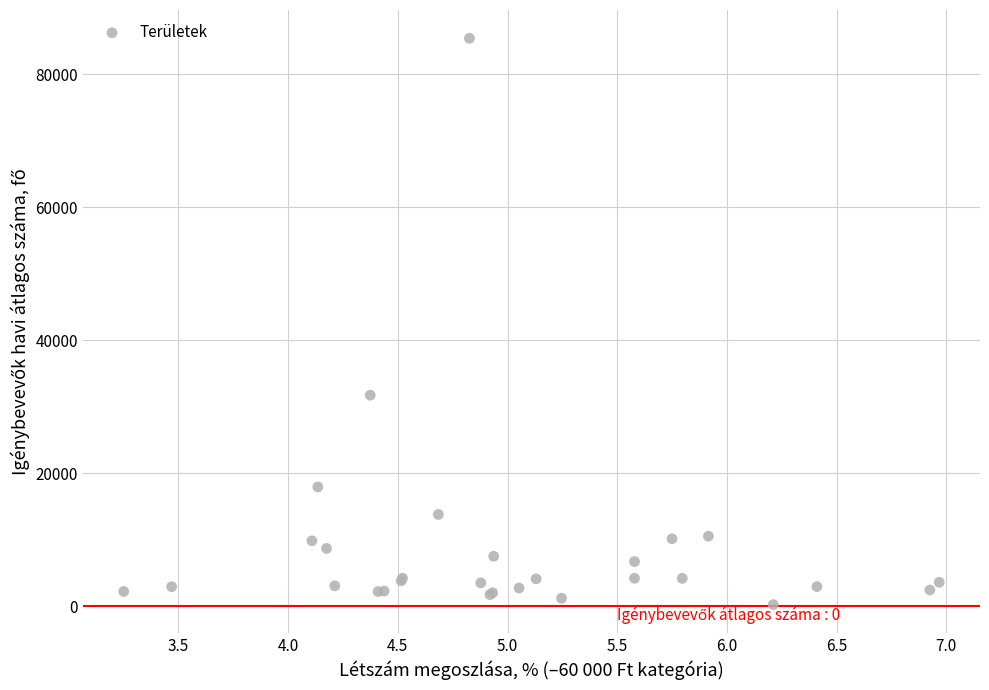

What Y value in the scatter plot is closest to 42831?

31743.4